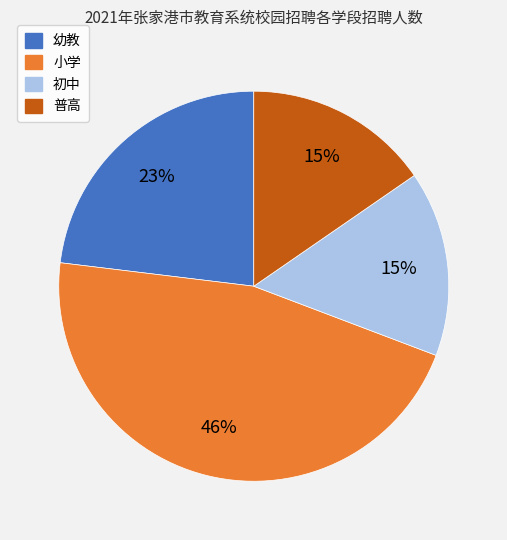

Count the number of slices in the pie.

4